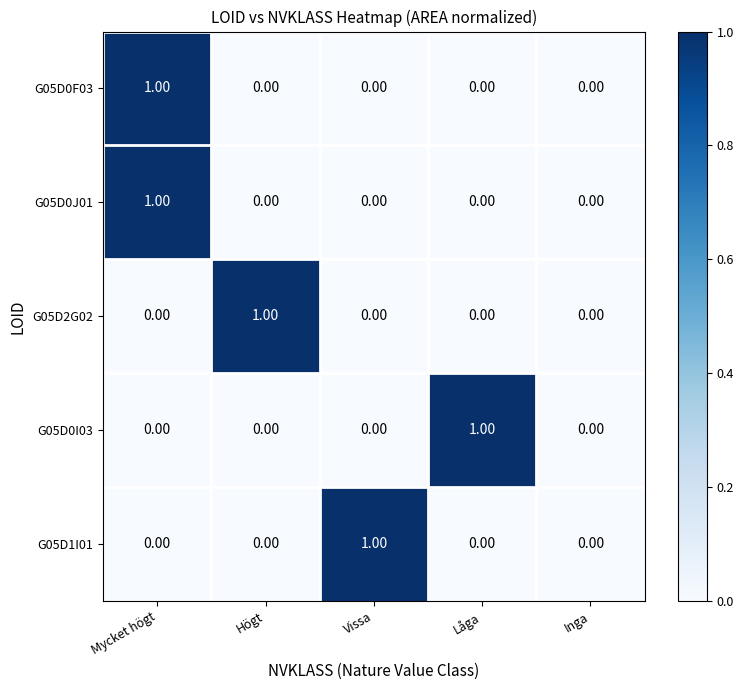

Between Vissa and Inga, which series saw the biggest shift?

G05D1I01